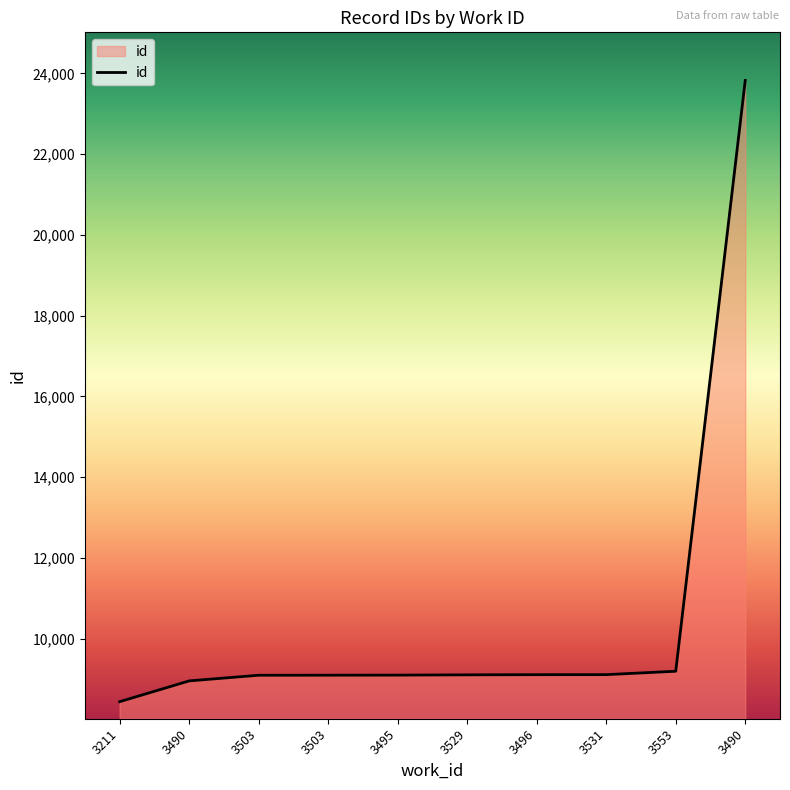

Reading left to right, what are all the values shown in this chart?

8440	8955	9095	9096	9098	9105	9109	9110	9194	23826